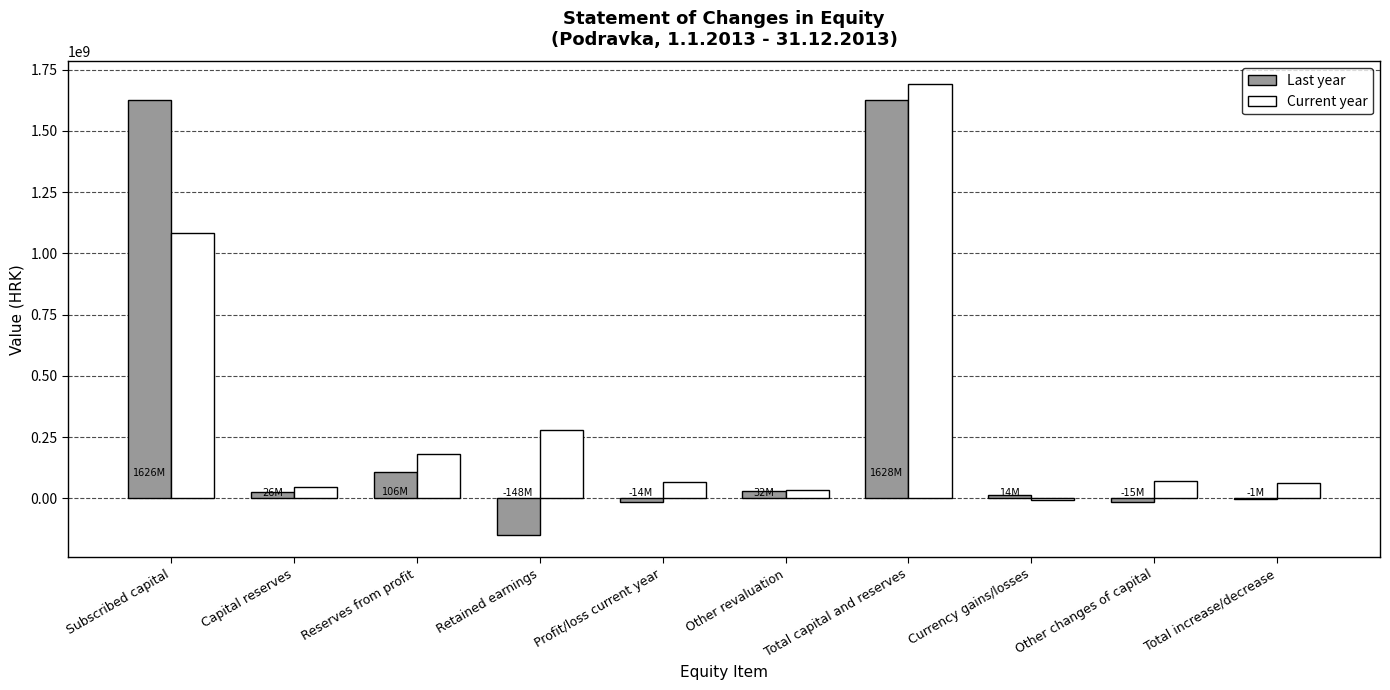

Does the chart contain stacked bars?

No